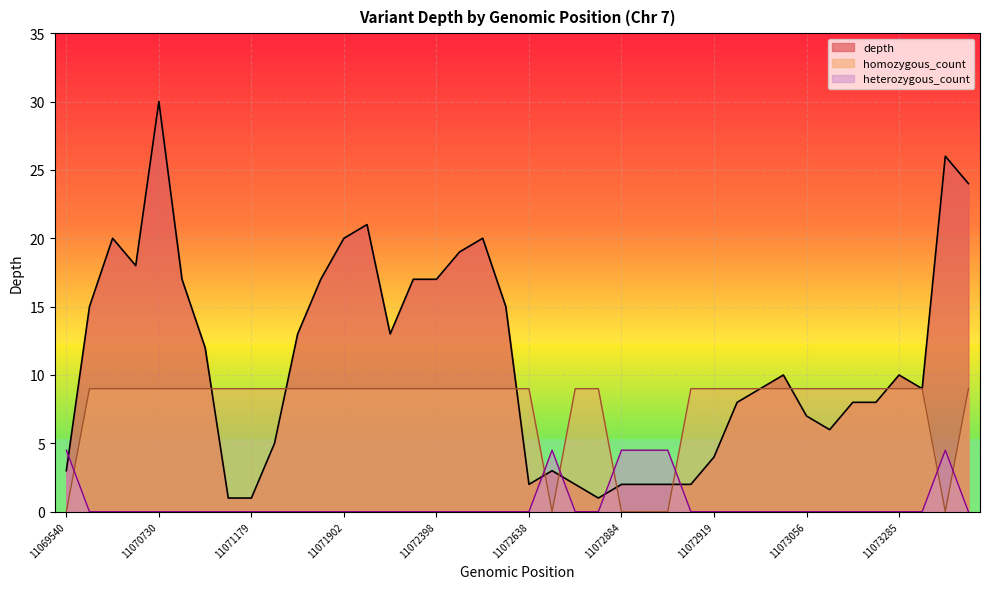

At which category does the chart reach its peak across all series?

11070730